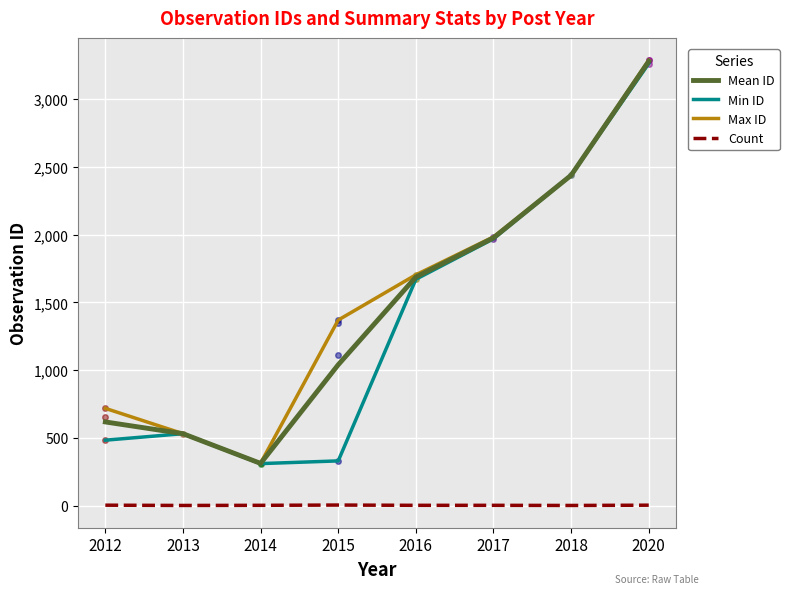

At how many categories does at least one series exceed 2637?

1